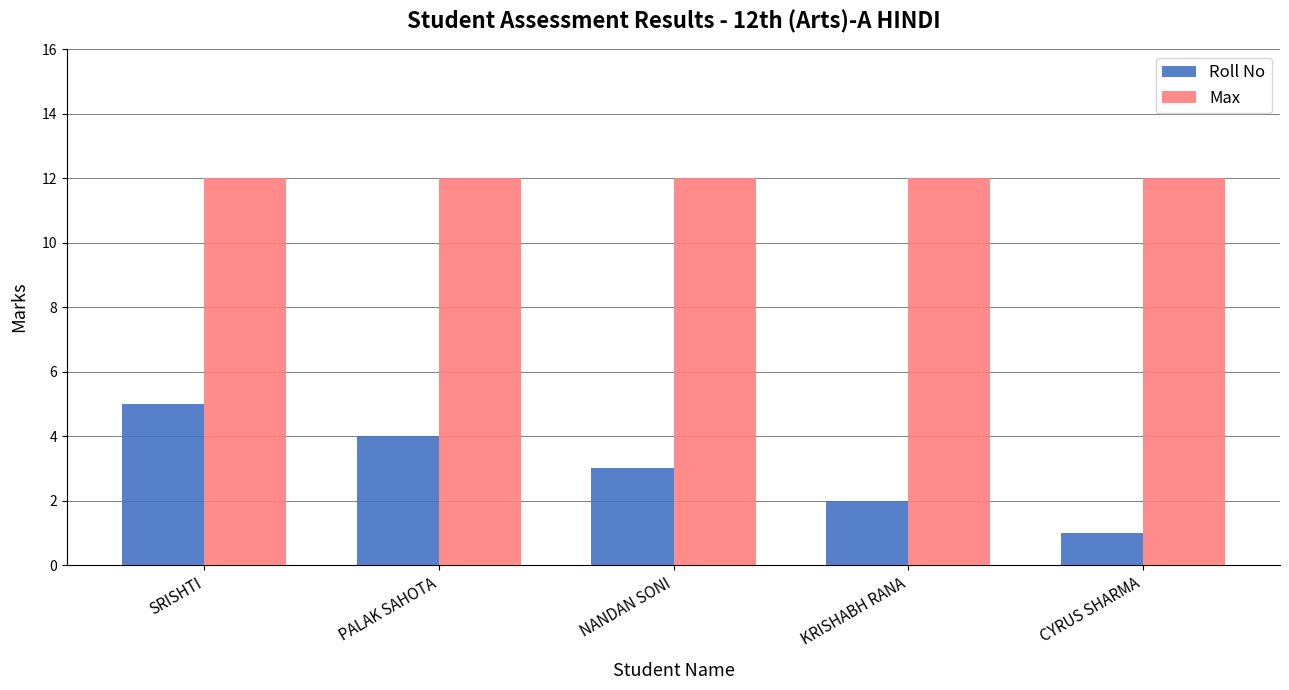

What is the difference between the maximum and second lowest values in the Roll No series?

3